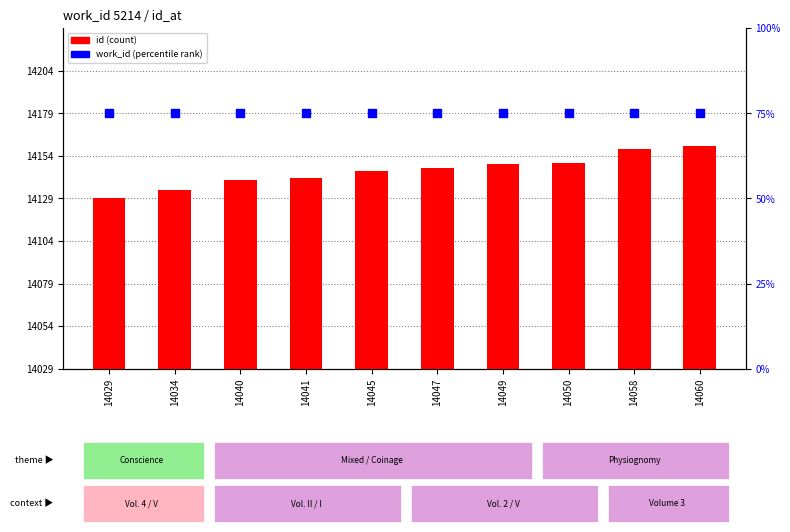

What are all the series names shown in the legend?

id, work_id